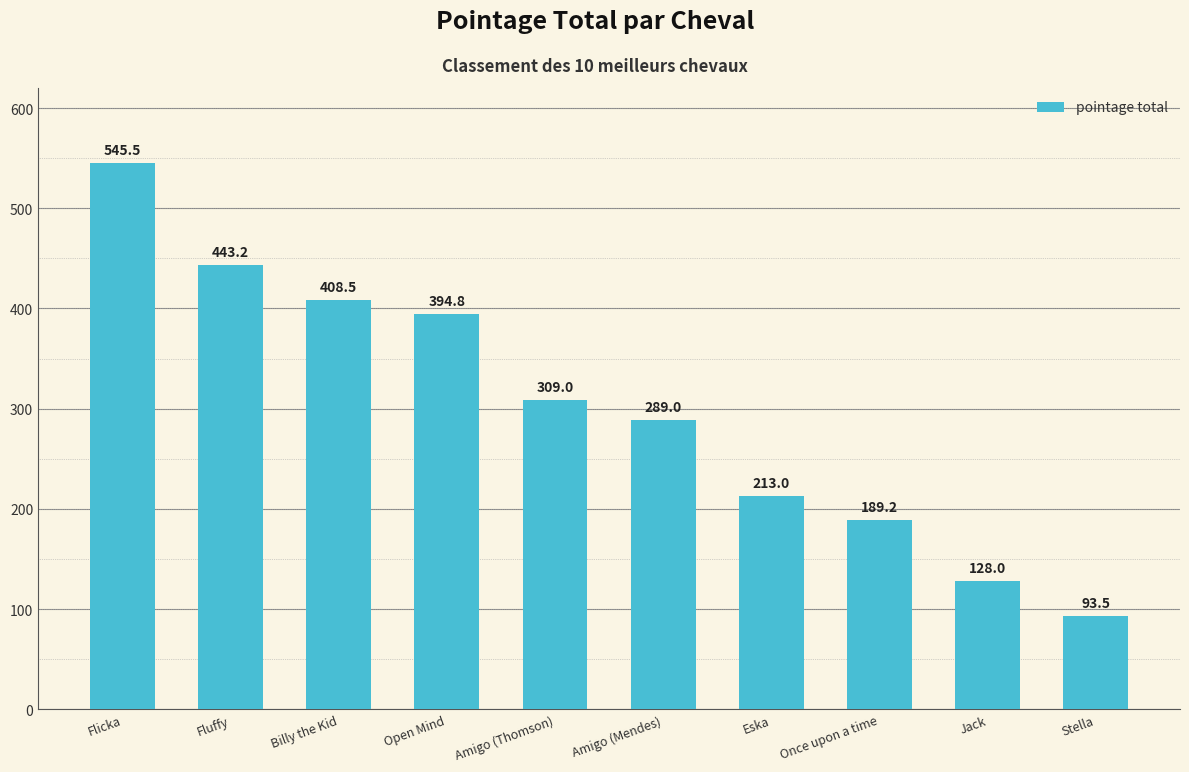

The value at Fluffy is 443.2. True or false?

True